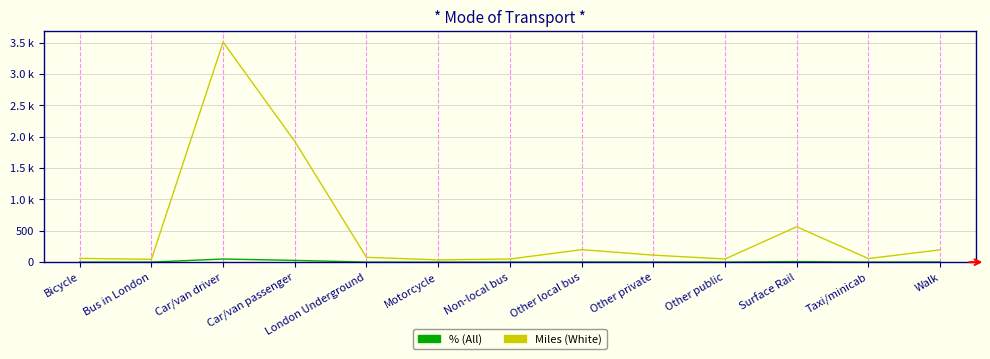

Does the chart have visible grid lines?

Yes